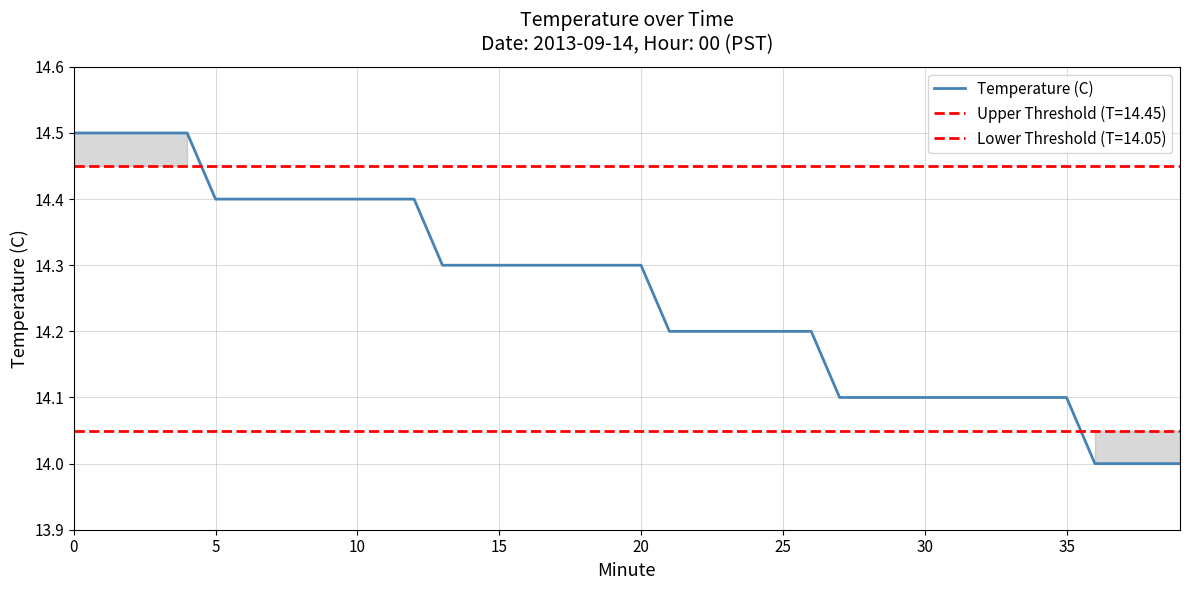

Does the chart have visible grid lines?

Yes